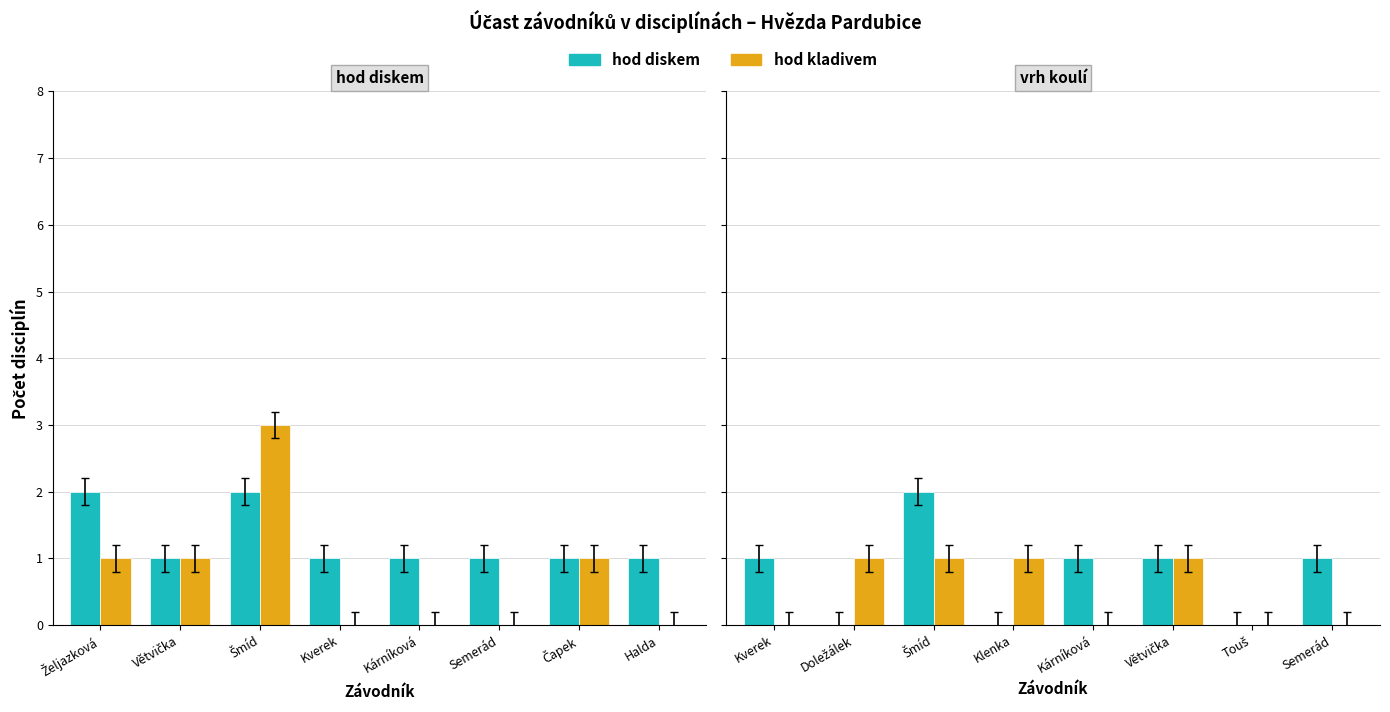

How many bars are there in each group?

2